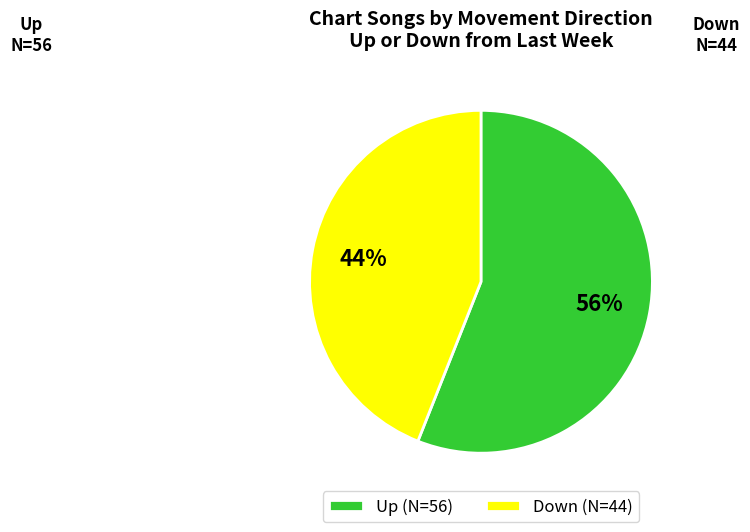

Which slice is the largest?

Up (N=56)